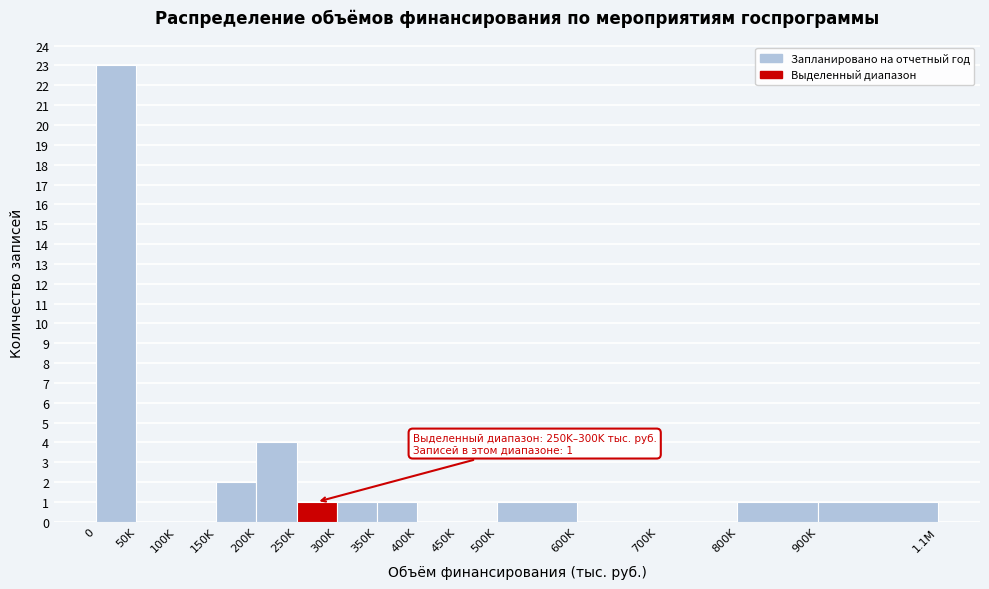

Reading right to left, list all the values displayed in this chart.

900K=1	800K=1	700K=0	600K=0	500K=1	450K=0	400K=0	350K=1	300K=1	250K=1	200K=4	150K=2	100K=0	50K=0	0=23